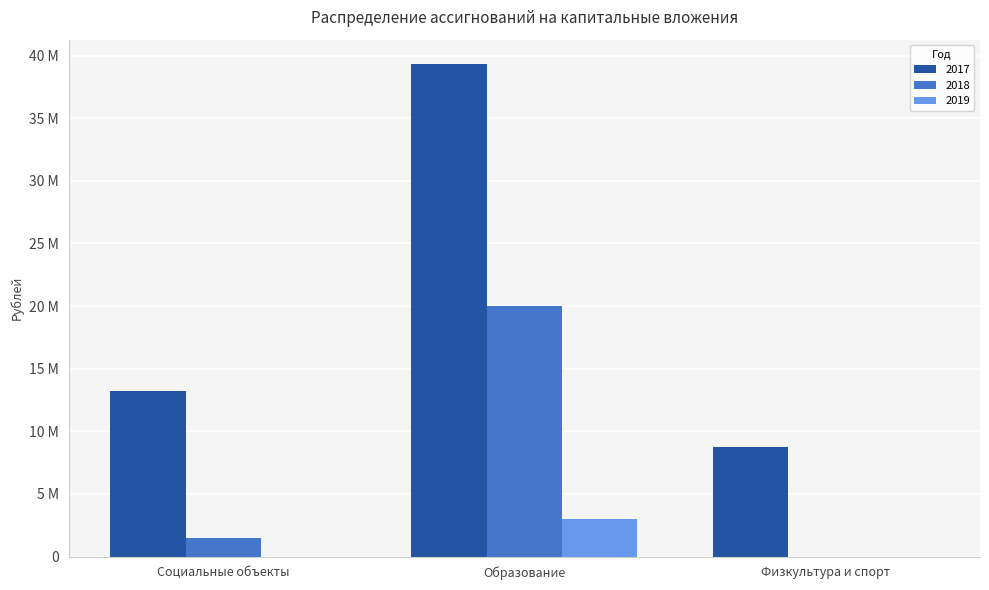

What is the sum of the 2019 values at Социальные объекты and Образование?

3000000.0